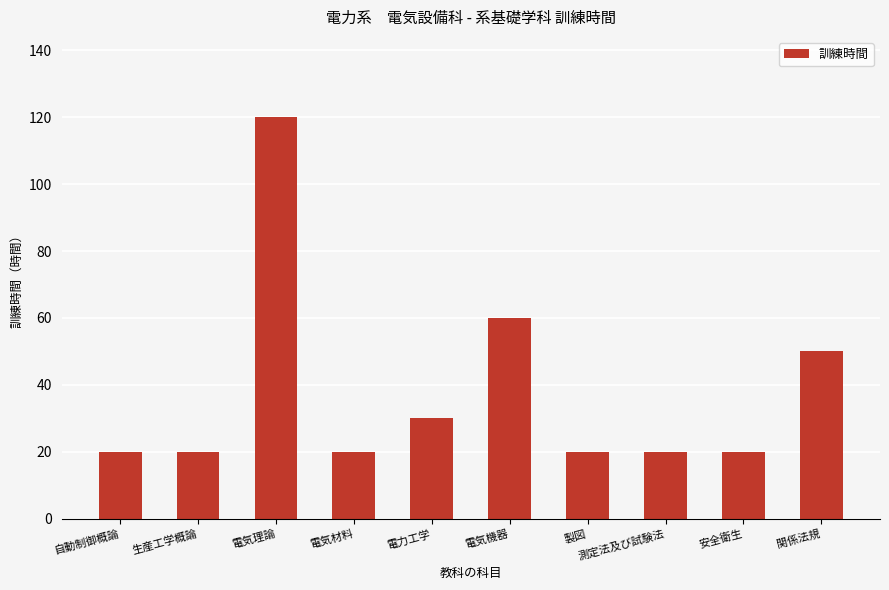

How many series are shown in this chart?

1